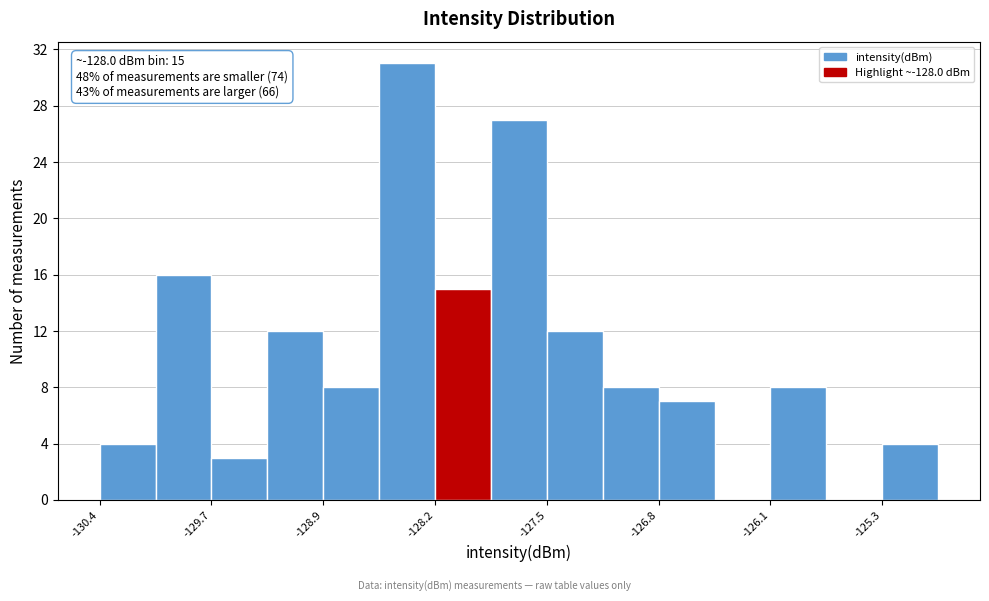

Read against the x-axis, roughly where is the centre of the tallest bar?

-128.4